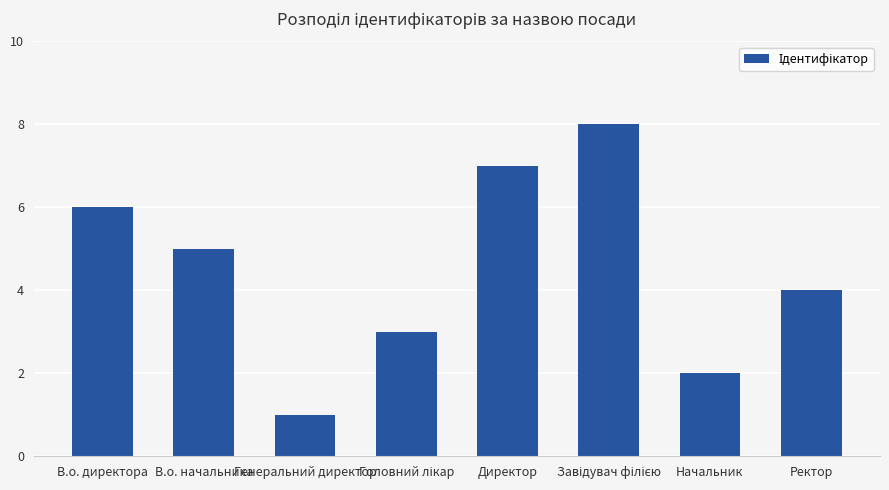

What is the ratio of the value at Ректор to the value at В.о. директора?

0.7